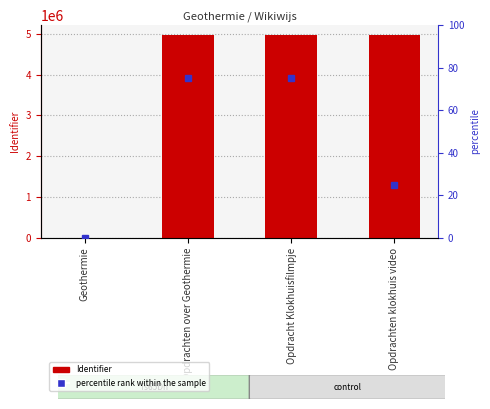

Which series has the largest range (max minus min)?

Identifier